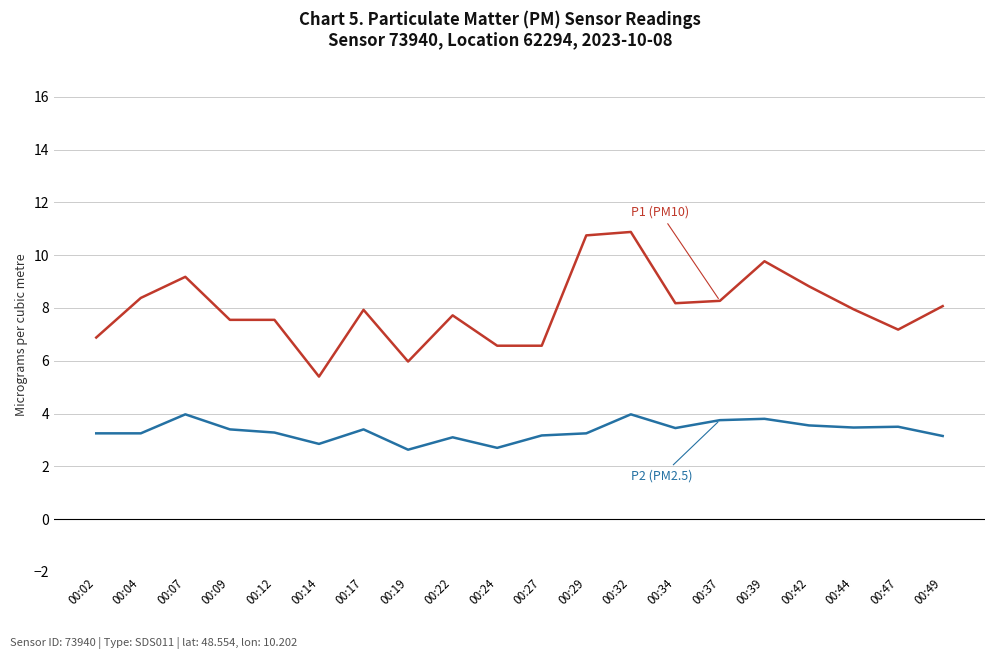

What is the spread (max minus min) of values at 00:19?

3.3